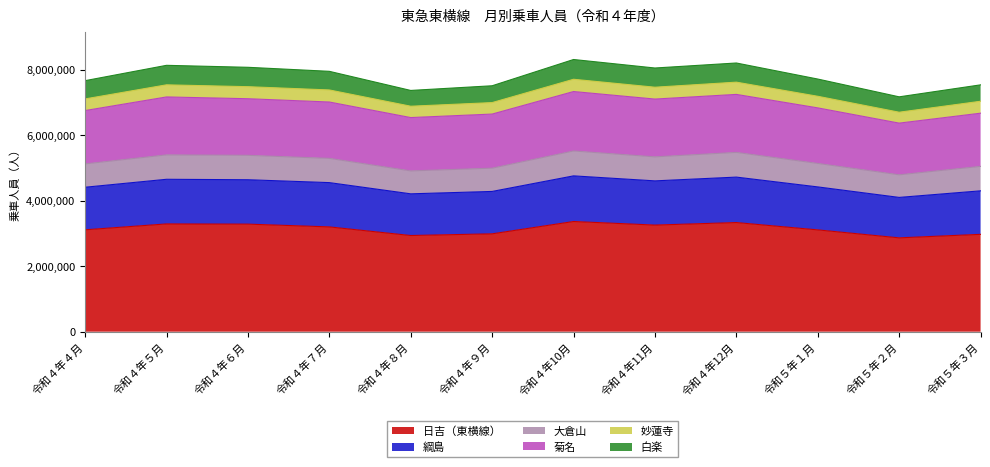

True or false: 菊名 and 日吉（東横線） cross at least once.

False